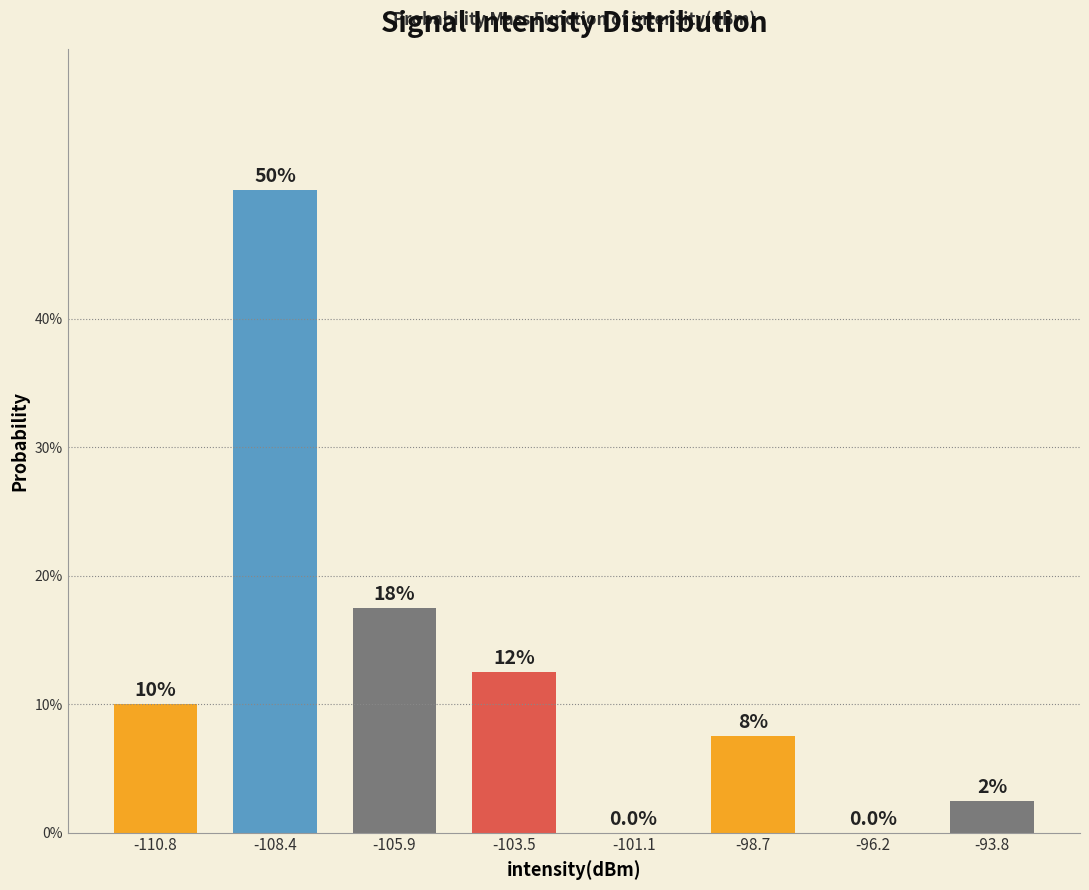

Reading left to right, list all the values displayed in this chart.

-110.8=10.0	-108.4=50.0	-105.9=17.5	-103.5=12.5	-101.1=0.0	-98.7=7.5	-96.2=0.0	-93.8=2.5